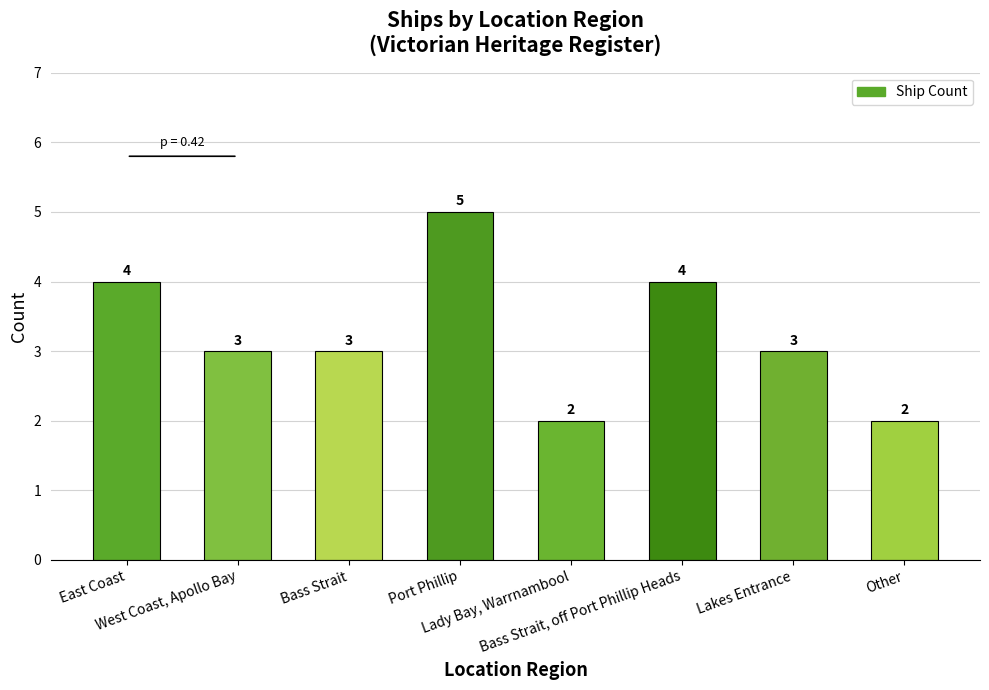

Are the bars grouped side by side (vs. stacked)?

No